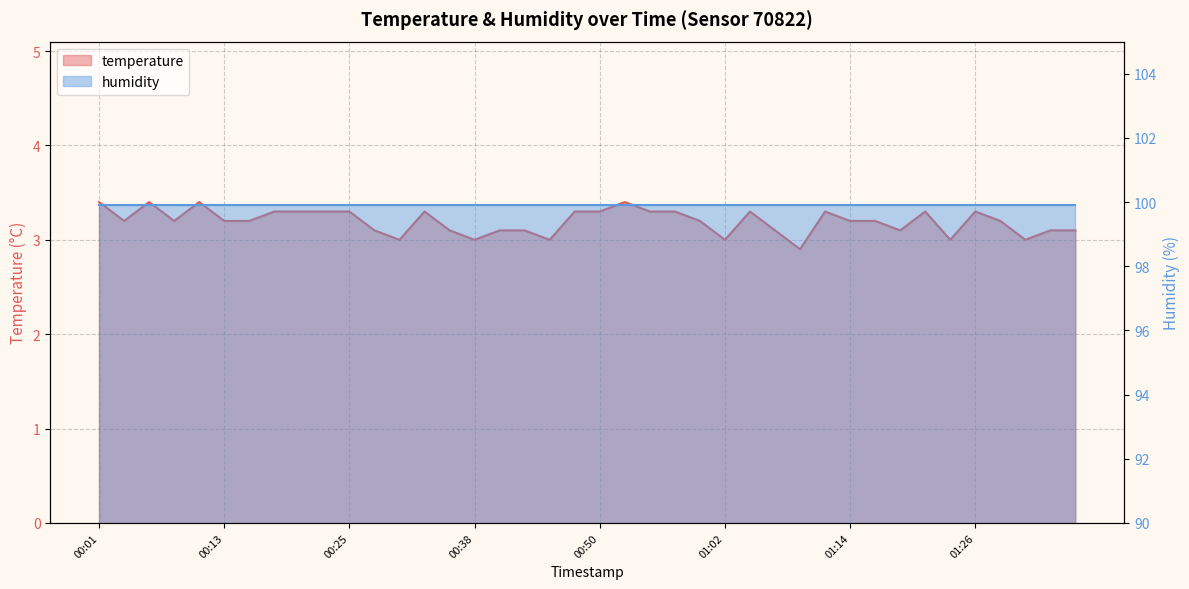

What is the value of the 38th point from the left?

3.0